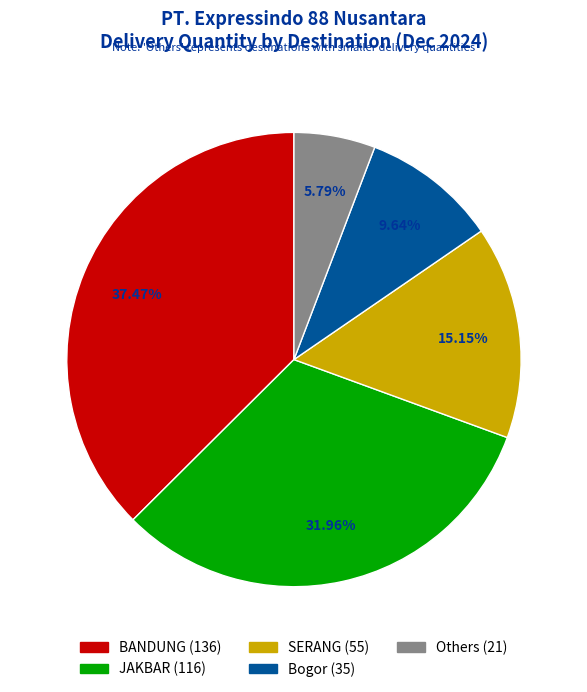

Is there any slice that represents more than half of the pie?

No